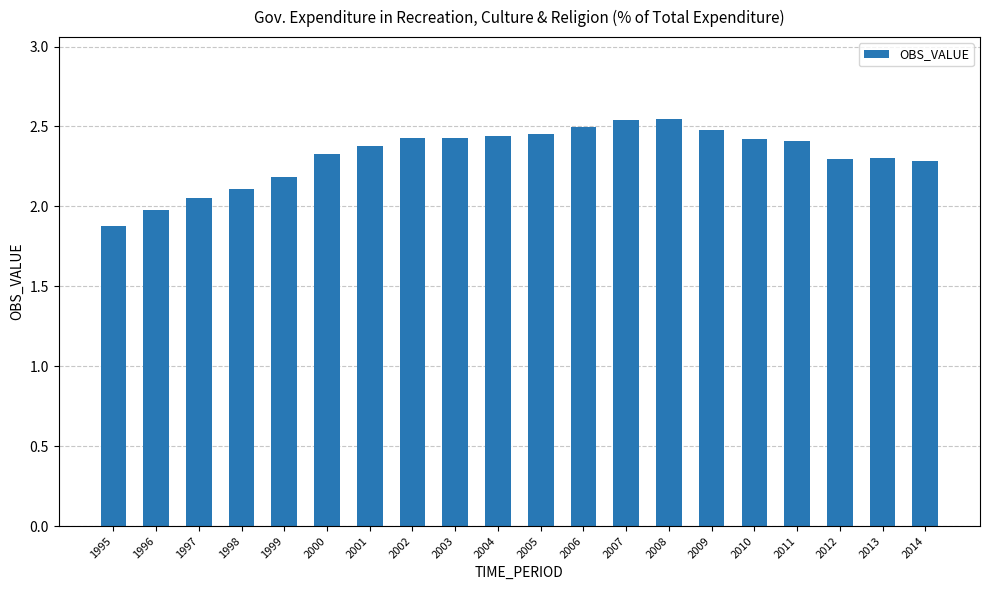

What is the difference between the values at 1998 and 2012?

0.2